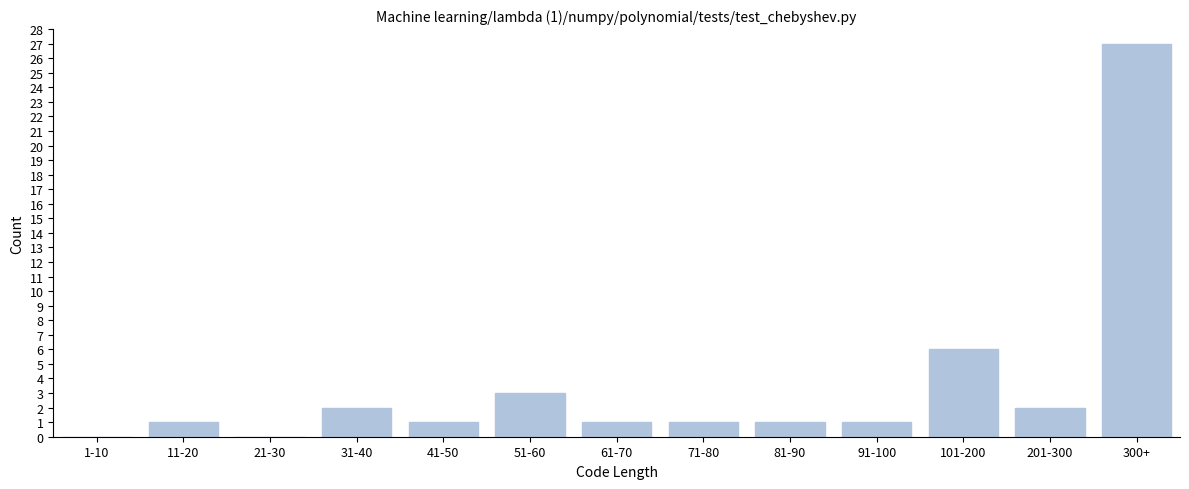

Reading left to right, extract all data points from this chart.

1-10=0	11-20=1	21-30=0	31-40=2	41-50=1	51-60=3	61-70=1	71-80=1	81-90=1	91-100=1	101-200=6	201-300=2	300+=27